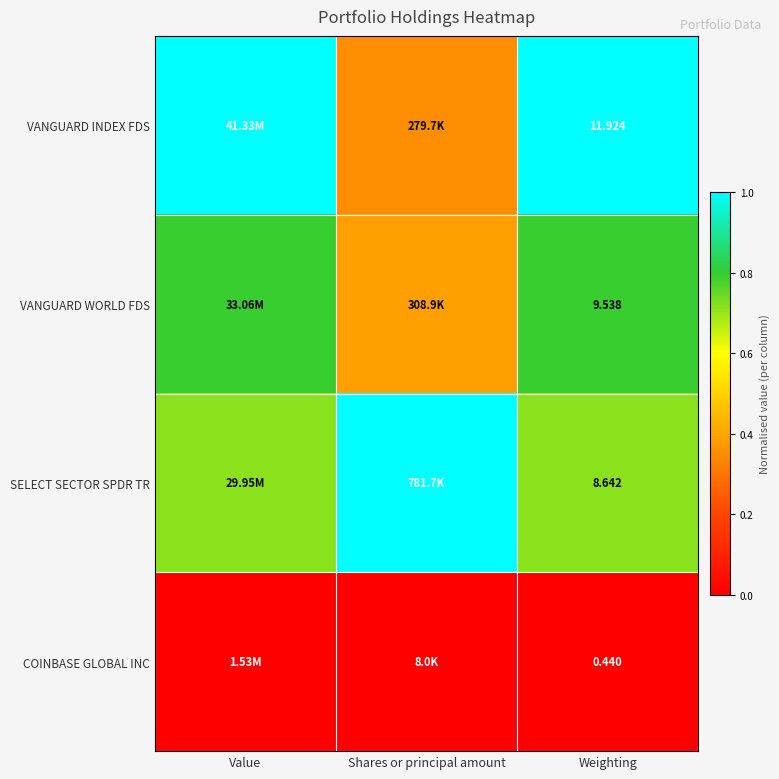

Rank the series at Weighting from highest to lowest value.

VANGUARD INDEX FDS, VANGUARD WORLD FDS, SELECT SECTOR SPDR TR, COINBASE GLOBAL INC